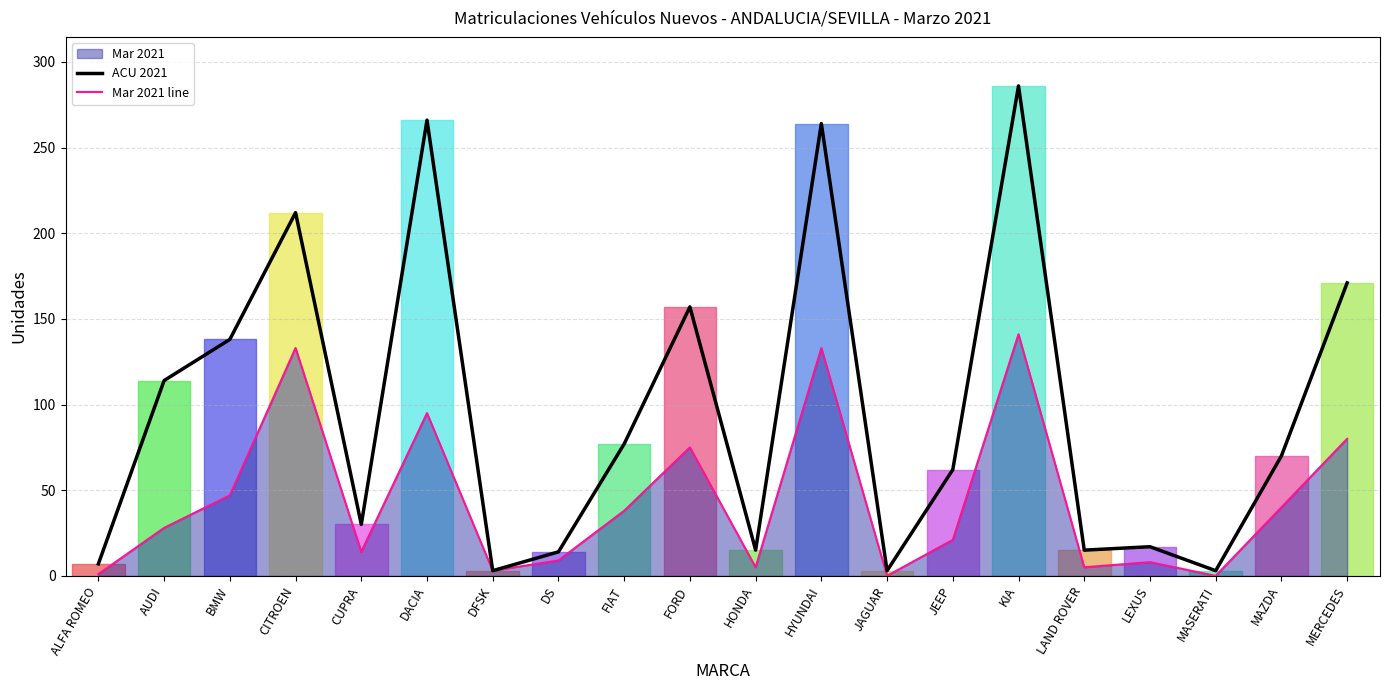

Which category has the highest value across all series?

KIA